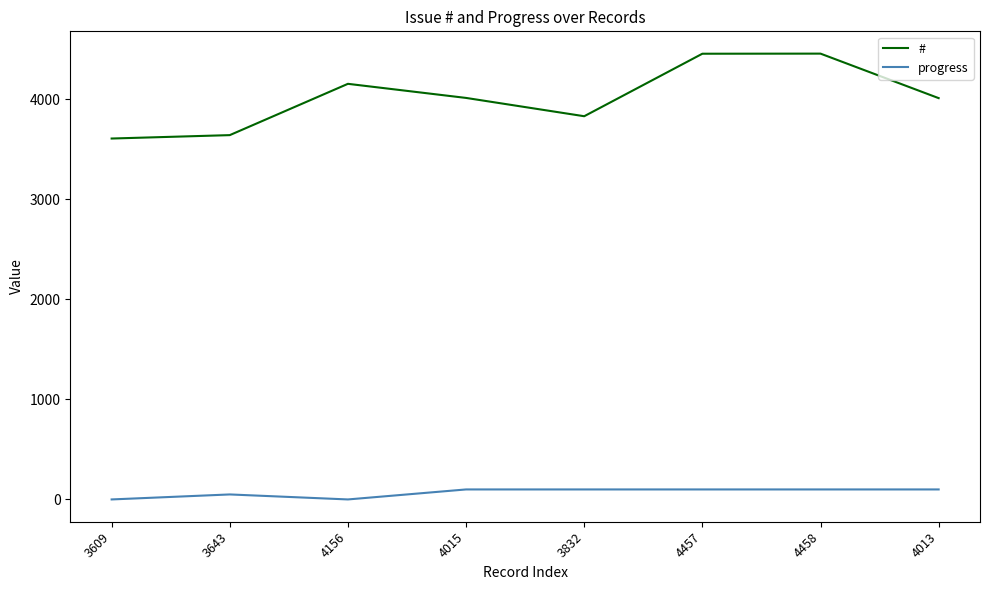

True or false: progress and # cross at least once.

False